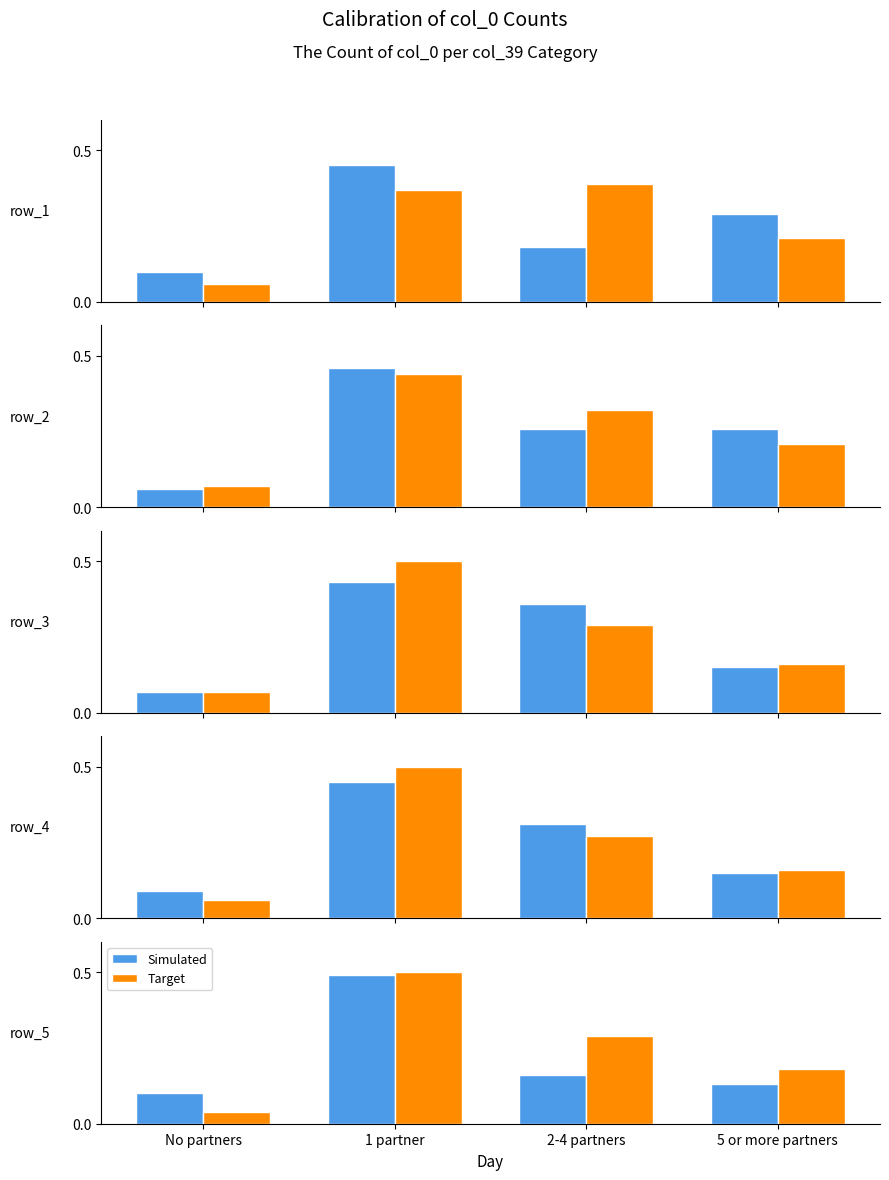

What is the approximate value of Simulated at 2-4 partners?

0.2